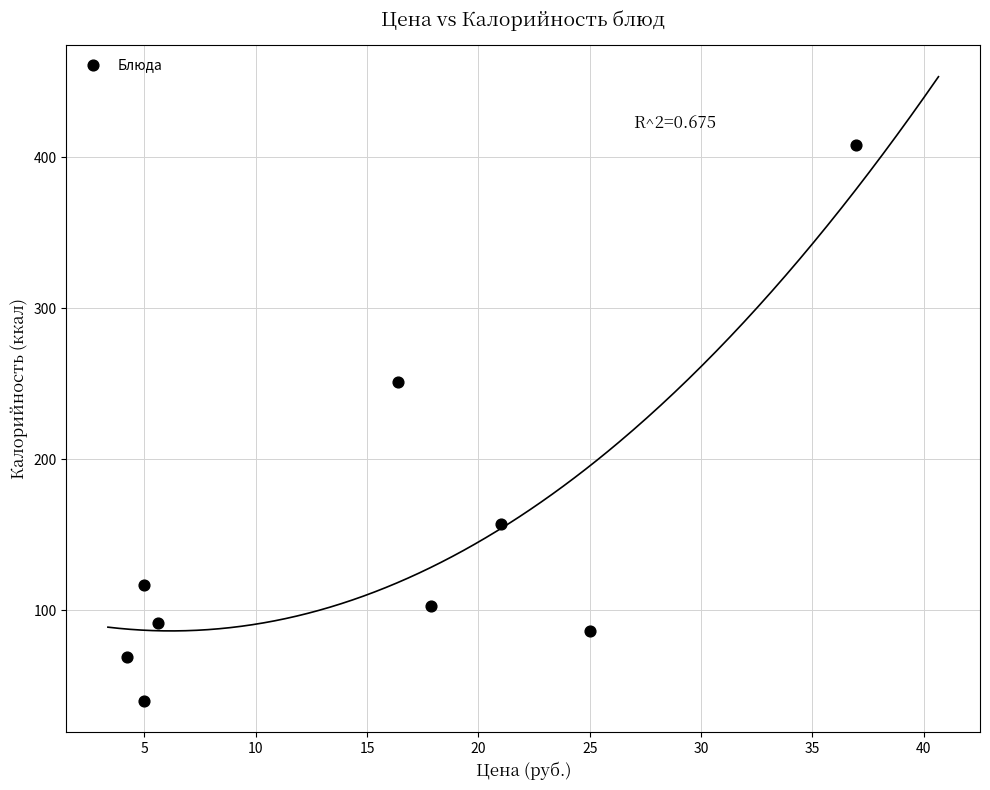

What is the average X value?

15.2